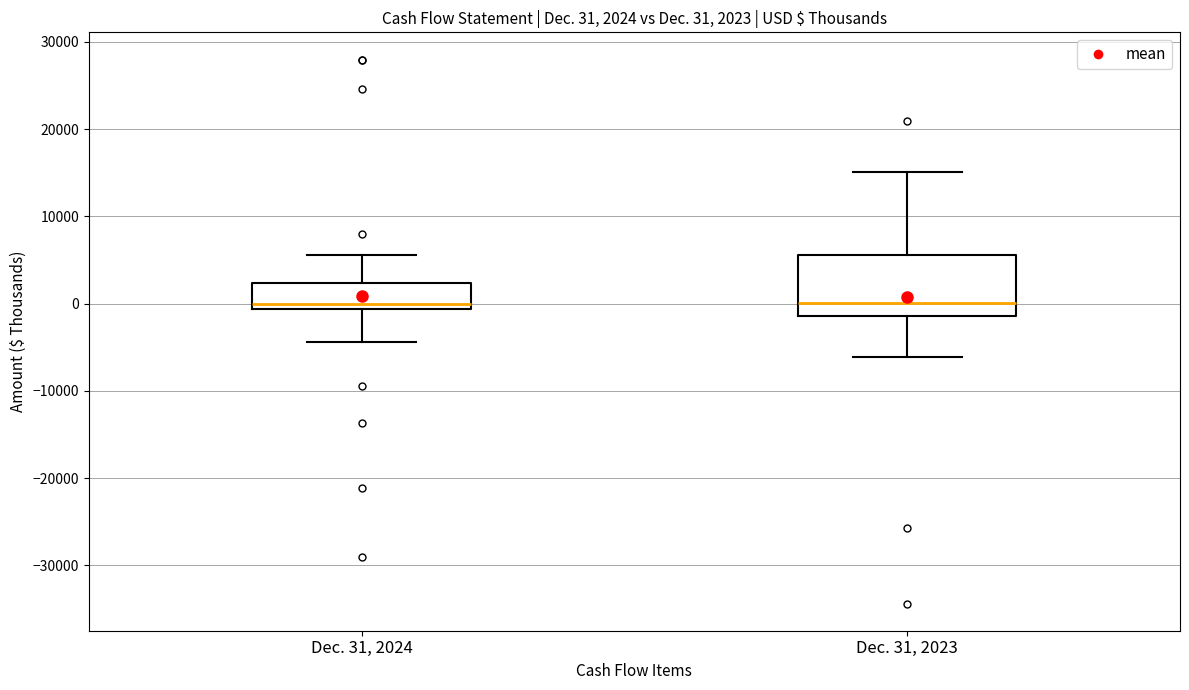

Comparing the boxes themselves (not the whiskers), which one is the tallest?

Dec. 31, 2023